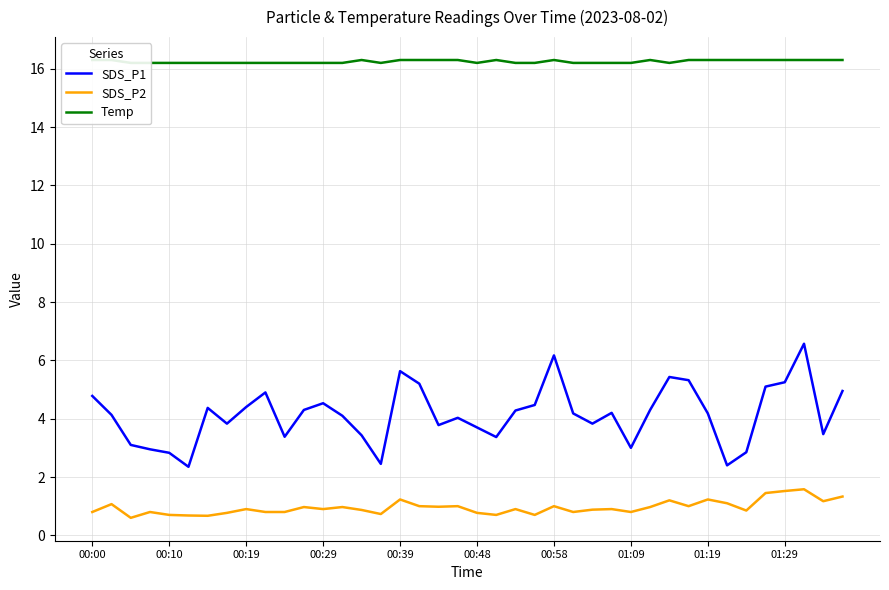

True or false: Temp and SDS_P2 intersect in this chart.

False